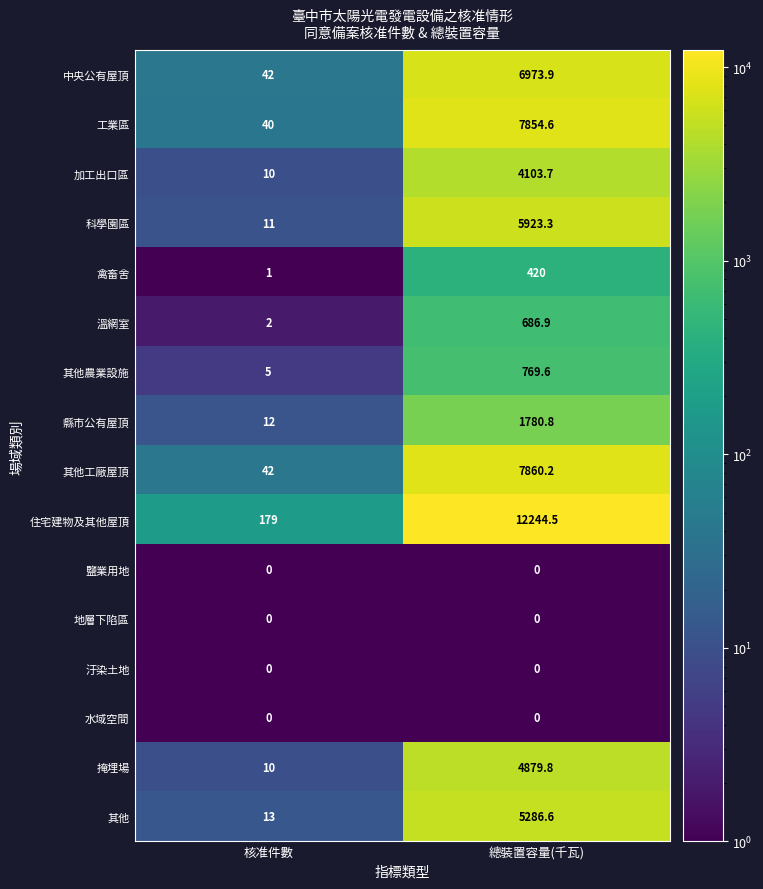

What is the maximum value for 科學園區?

5923.3